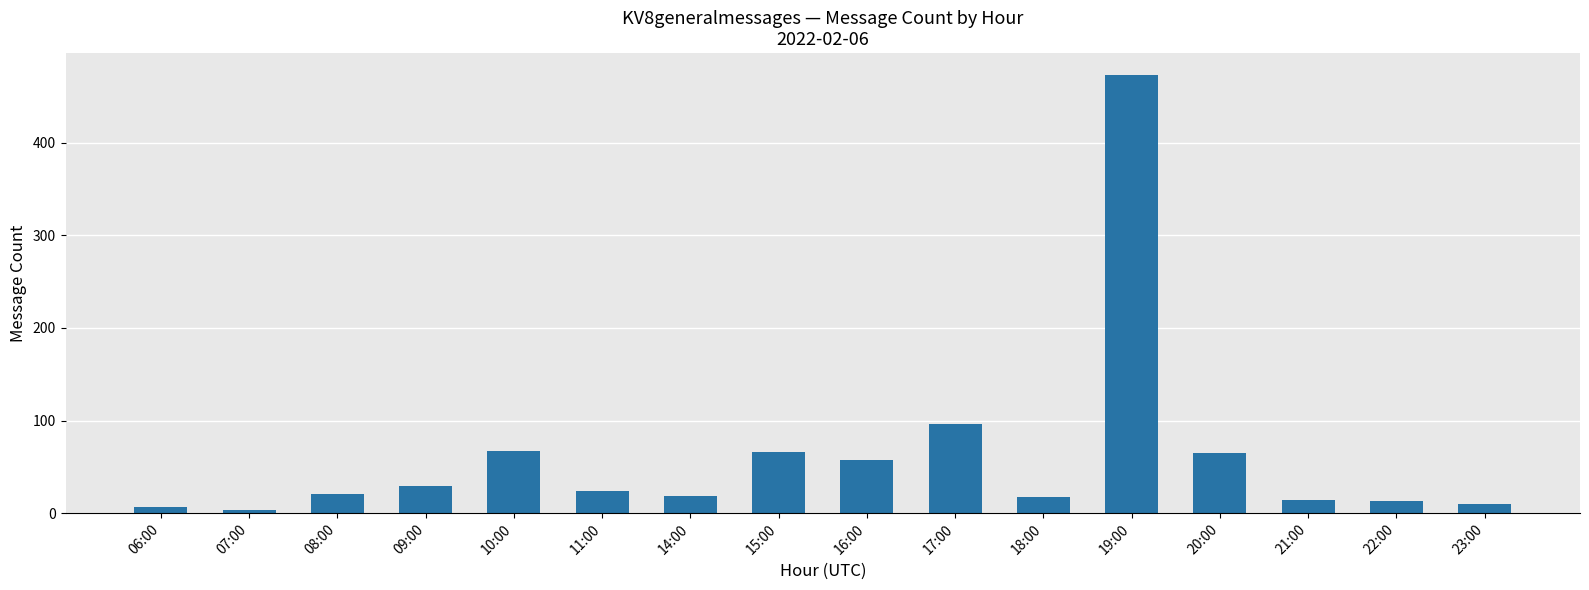

Count the number of data series in this chart.

1